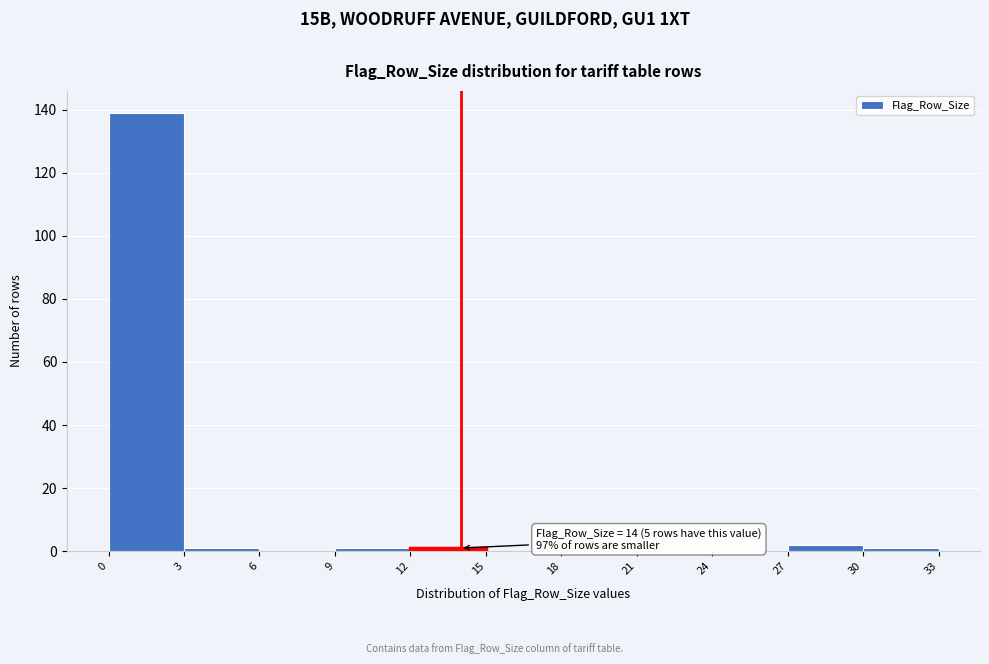

Over which range of the x-axis is the bar tallest?

0 to 3